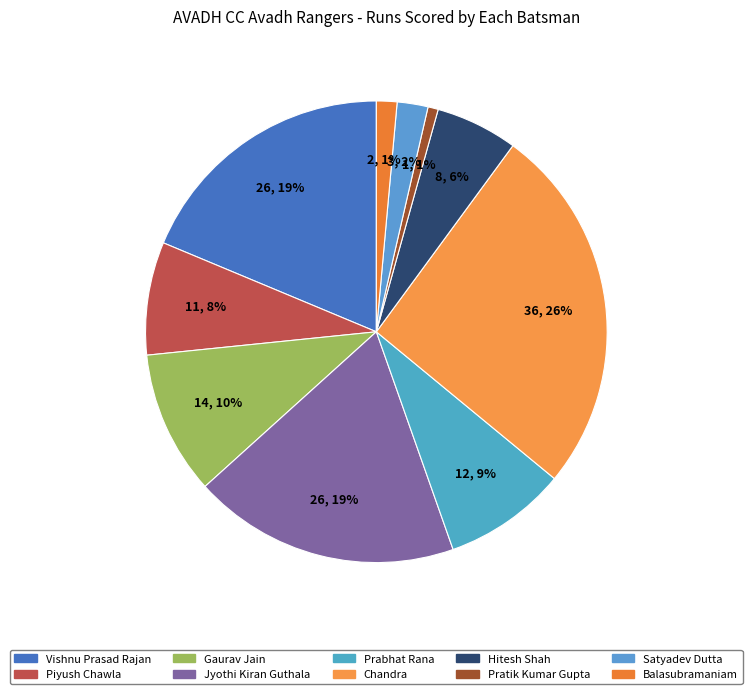

What is the change in value from Jyothi Kiran Guthala to Satyadev Dutta?

-23